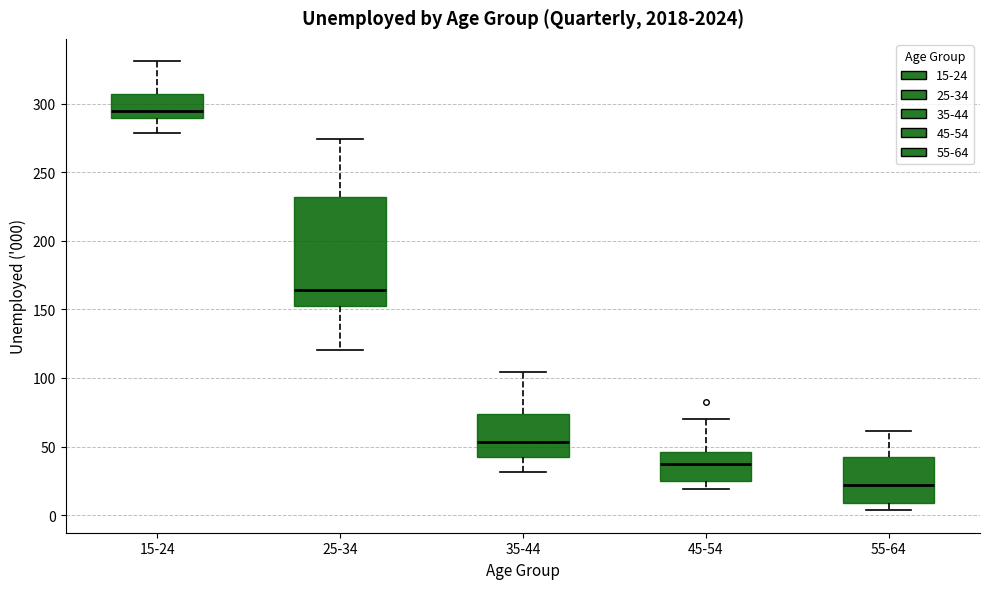

Where does the upper whisker of the box for 45-54 end on the y-axis? The values are not printed on the chart, so give them approximately, as read against the axis.

70